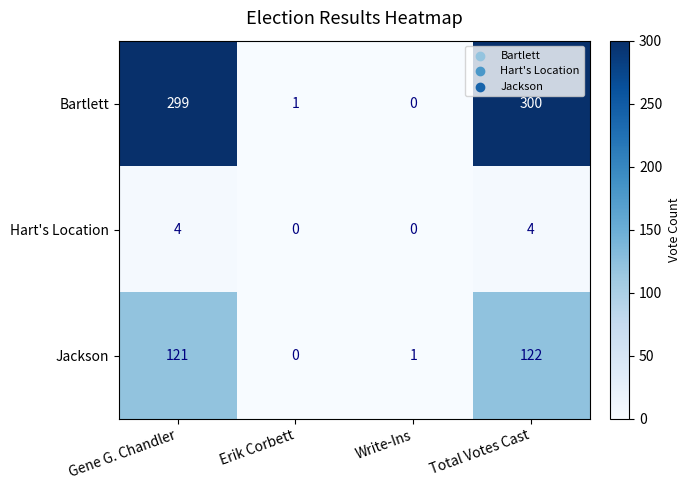

Reading left to right, transcribe all the data shown in this chart.

Bartlett: Gene G. Chandler=299	Erik Corbett=1	Write-Ins=0	Total Votes Cast=300
Hart's Location: Gene G. Chandler=4	Erik Corbett=0	Write-Ins=0	Total Votes Cast=4
Jackson: Gene G. Chandler=121	Erik Corbett=0	Write-Ins=1	Total Votes Cast=122